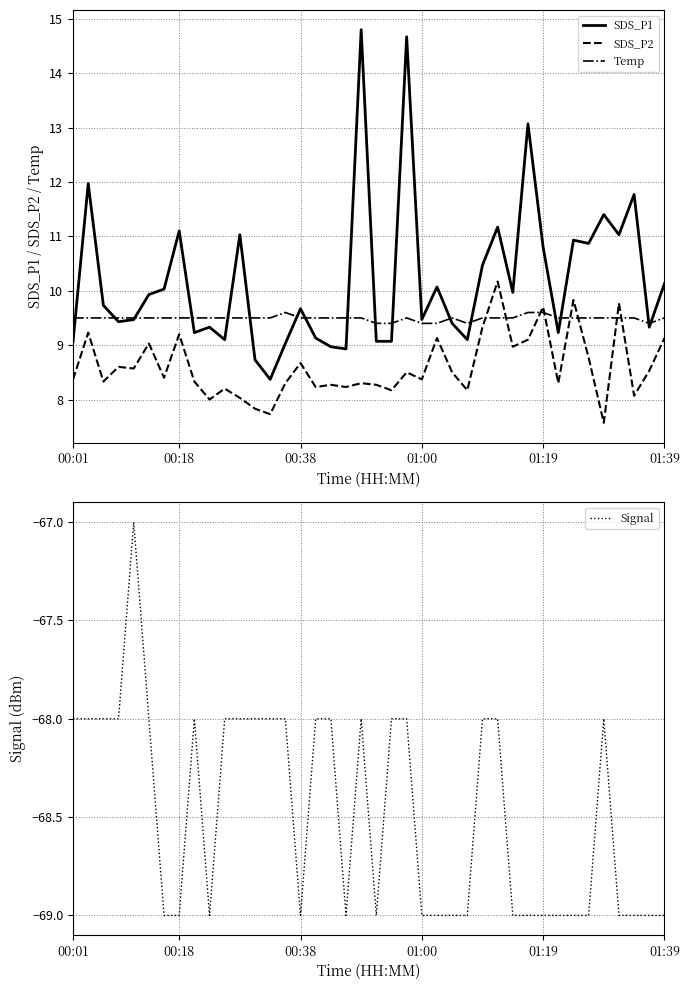

In Temp, how many points are higher than both neighbors (excluding endpoints)?

3